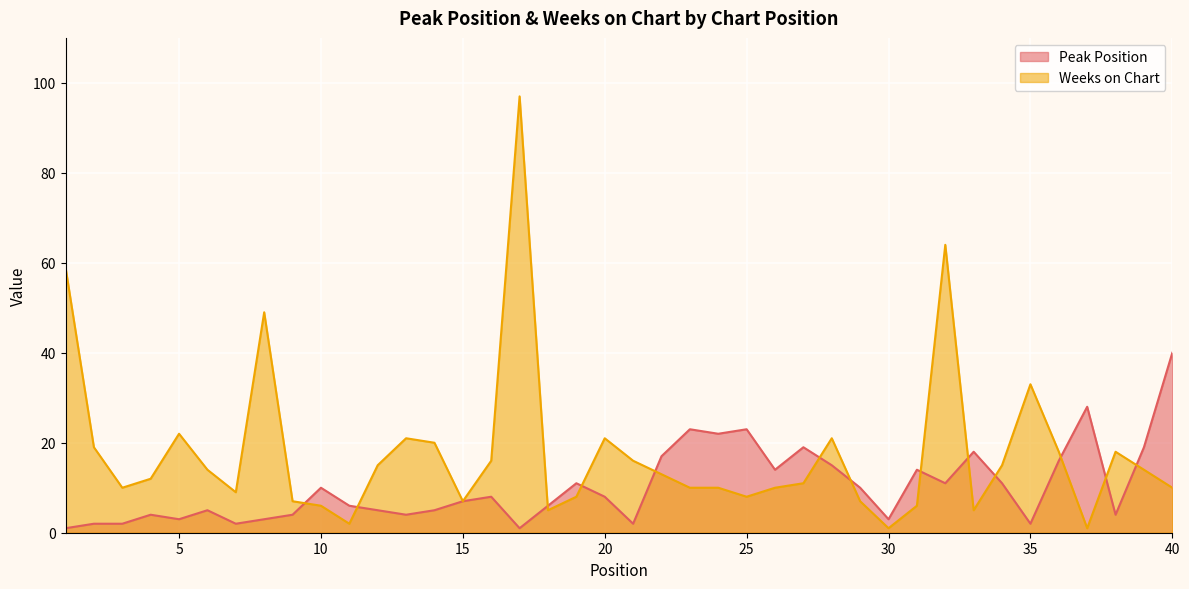

What is the difference between the second highest and minimum values in the Weeks on Chart series?

63